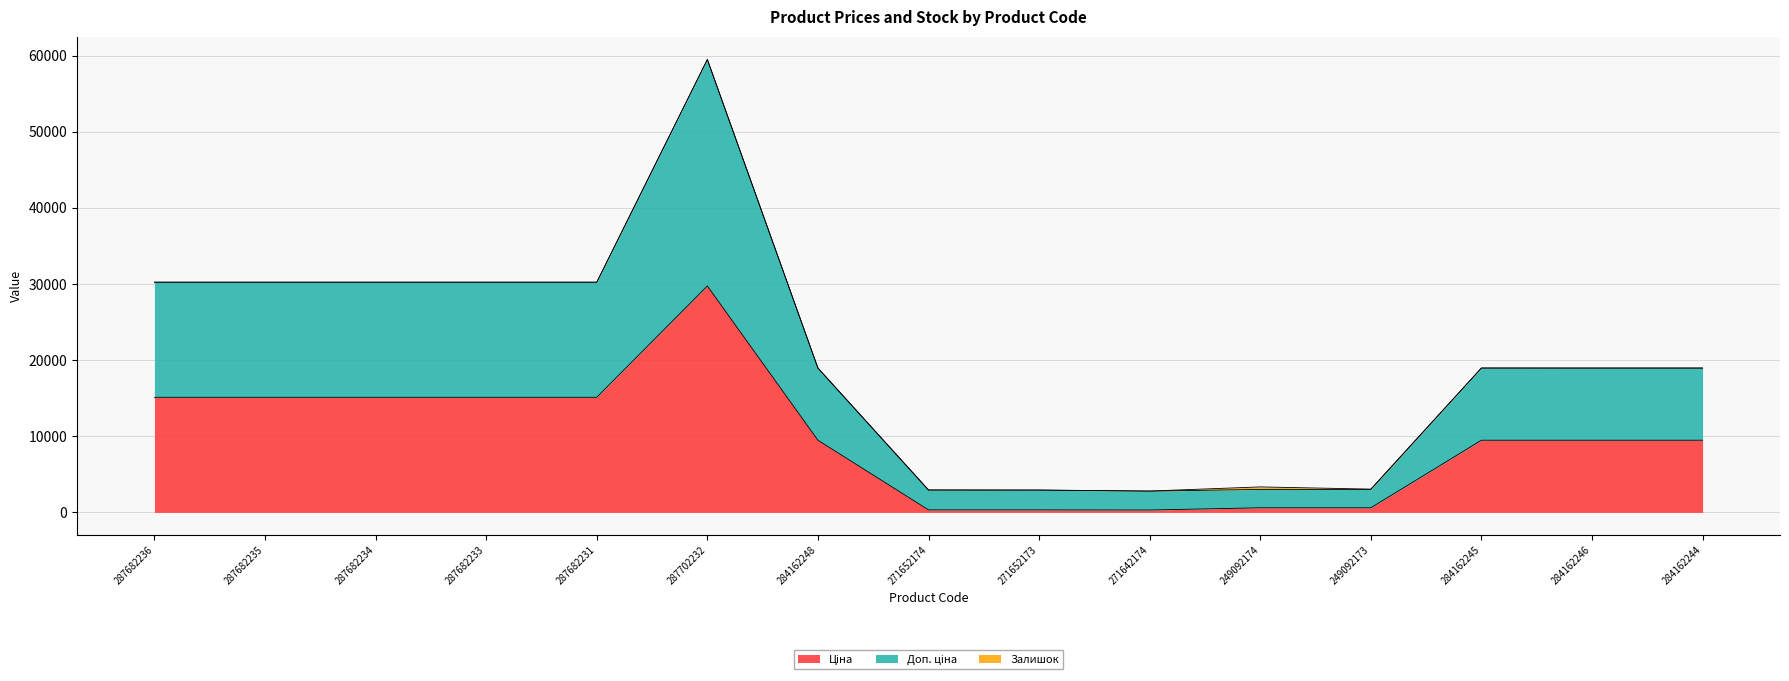

True or false: Доп. ціна and Ціна cross at least once.

False